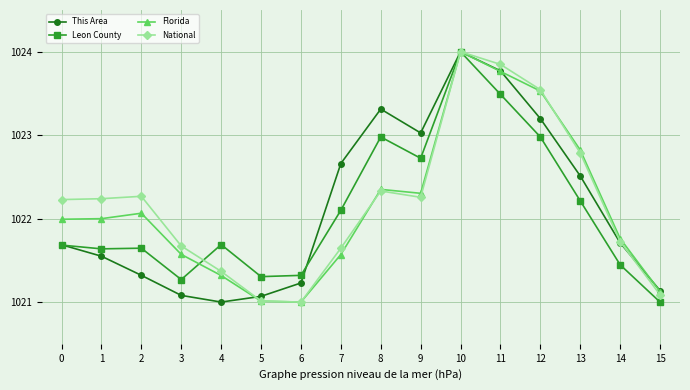

Which label corresponds to the largest value in the chart?

10